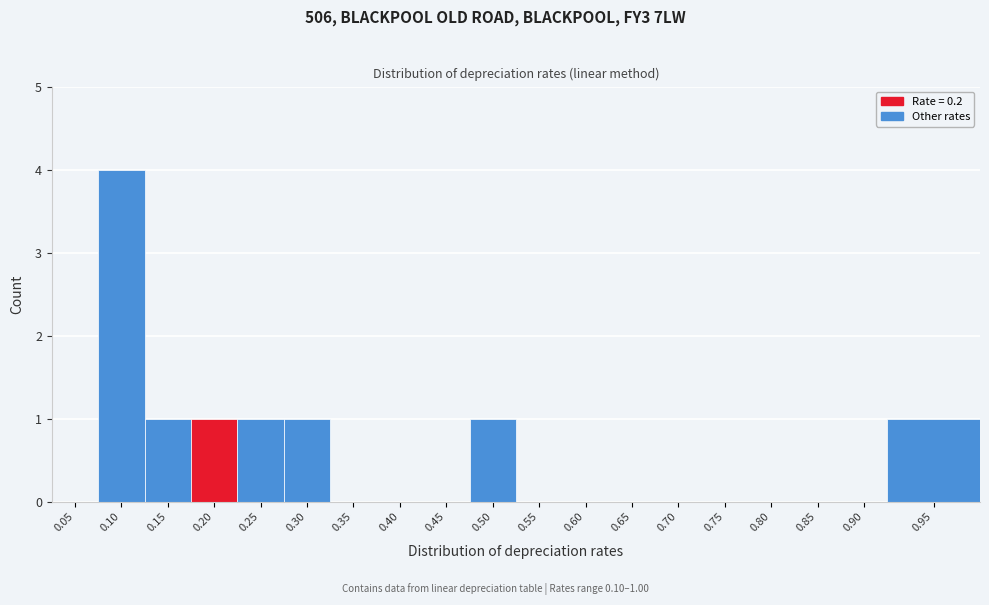

Reading left to right, list all the values displayed in this chart.

0.05=0	0.10=4	0.15=1	0.20=1	0.25=1	0.30=1	0.35=0	0.40=0	0.45=0	0.50=1	0.55=0	0.60=0	0.65=0	0.70=0	0.75=0	0.80=0	0.85=0	0.90=0	0.95=1